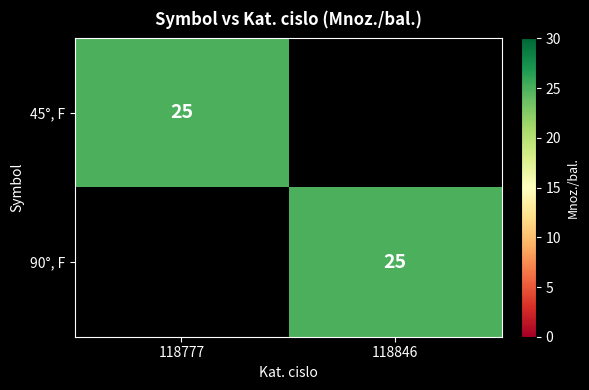

Is it true that 45°, F equals 25 at 118777?

True